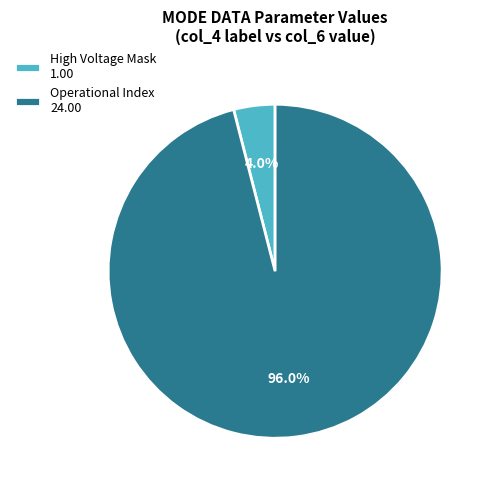

How many slices are in this pie chart?

2